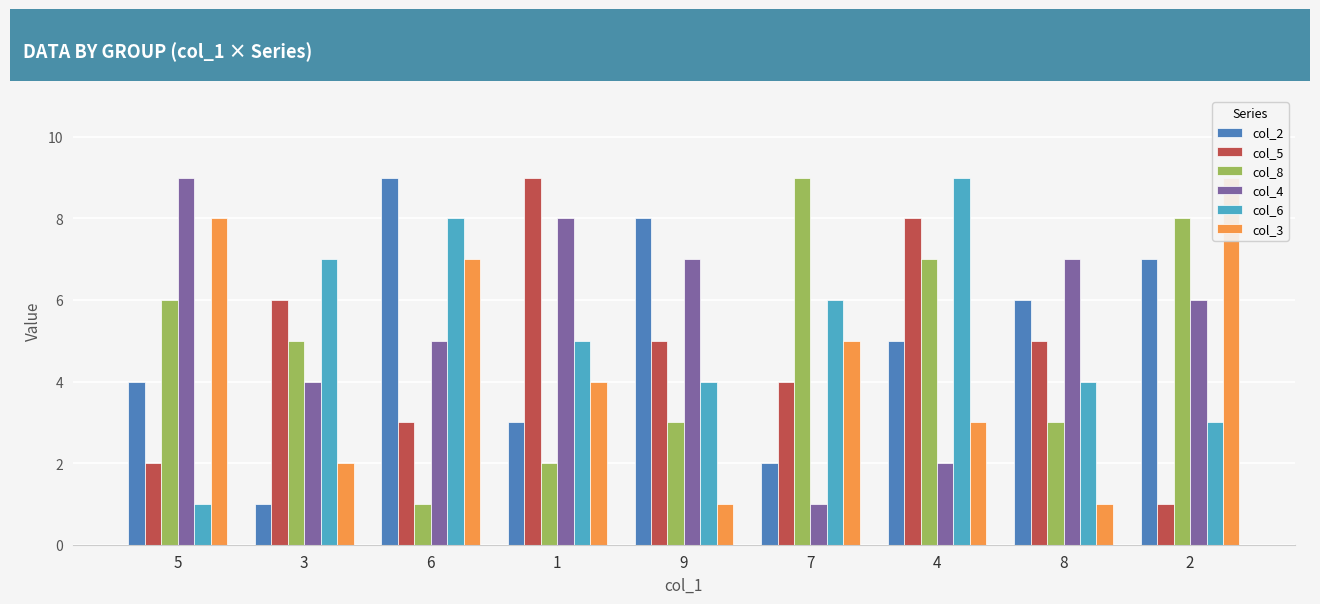

Is it true that col_8 equals 1 at 6?

True